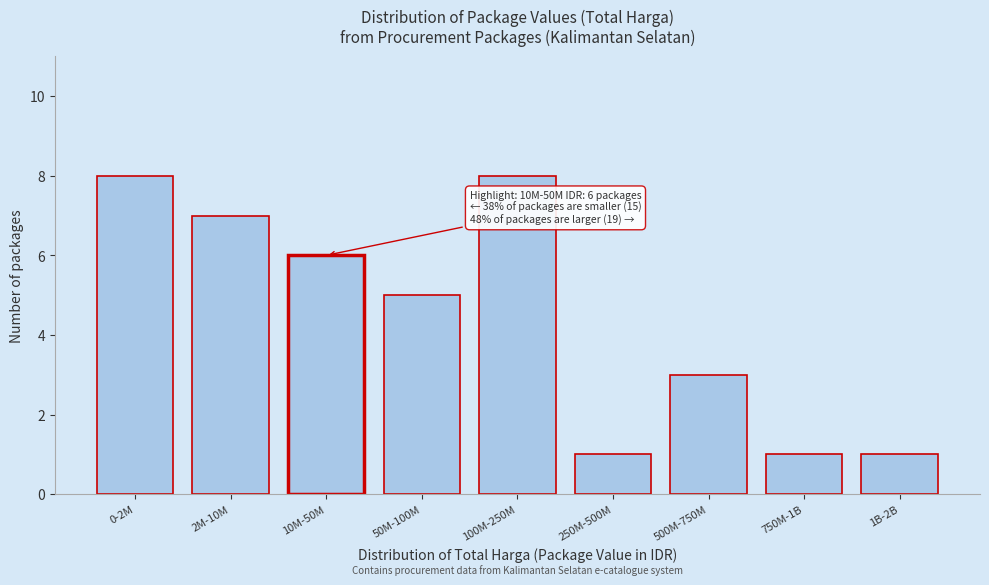

Reading left to right, list all the values displayed in this chart.

0-2M=8	2M-10M=7	10M-50M=6	50M-100M=5	100M-250M=8	250M-500M=1	500M-750M=3	750M-1B=1	1B-2B=1